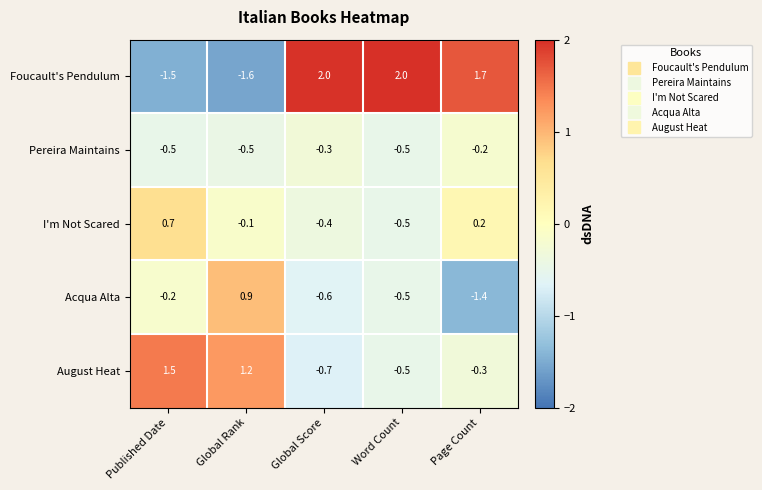

Is it true that Acqua Alta equals -0.2 at Word Count?

False